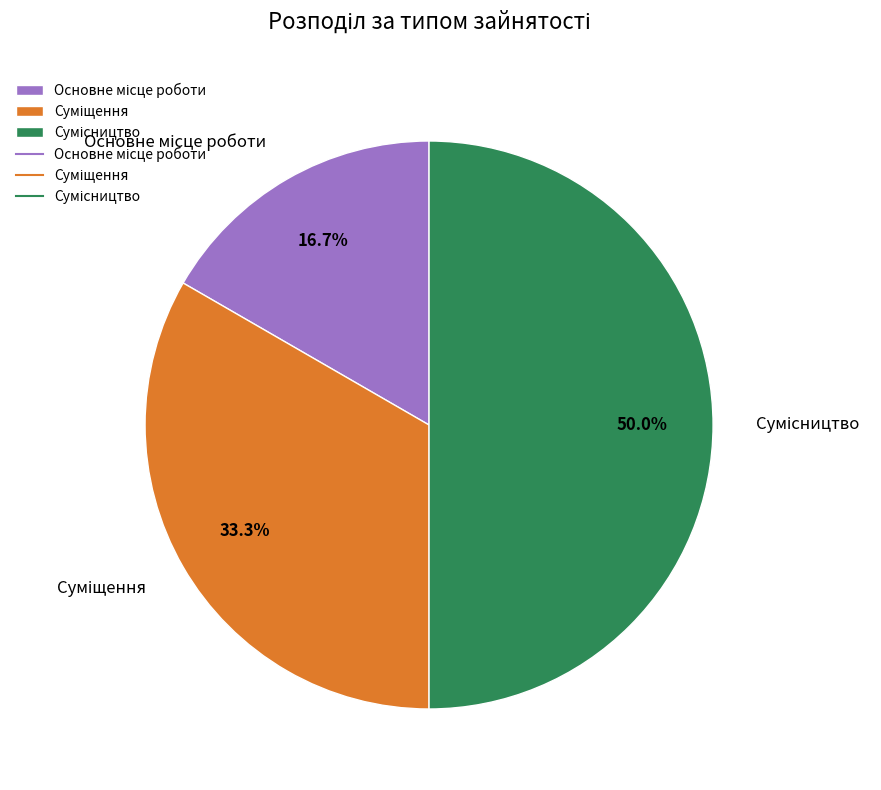

To the nearest percent, what is the difference between the Основне місце роботи and Сумісництво slice percentages?

33%